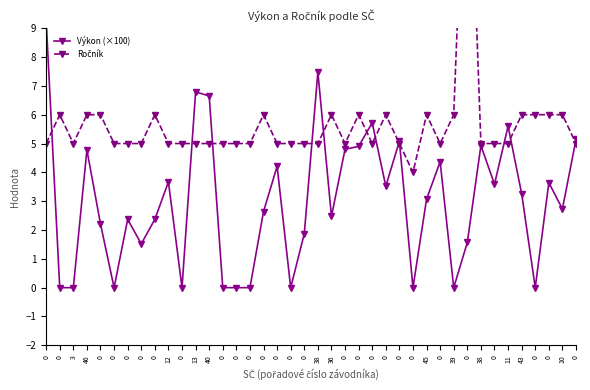

What is the difference between the Výkon (×100) values at 0 and 0?

5.7